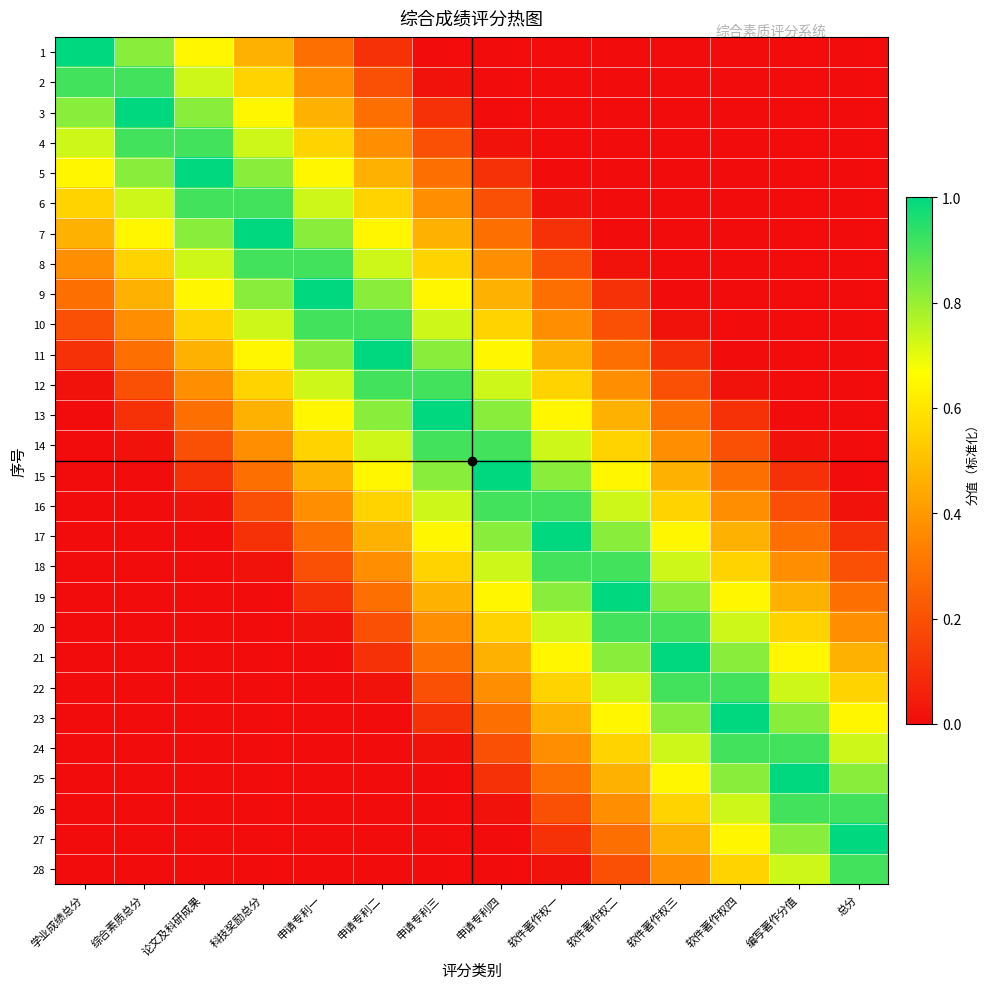

Count the number of categories in the chart.

14